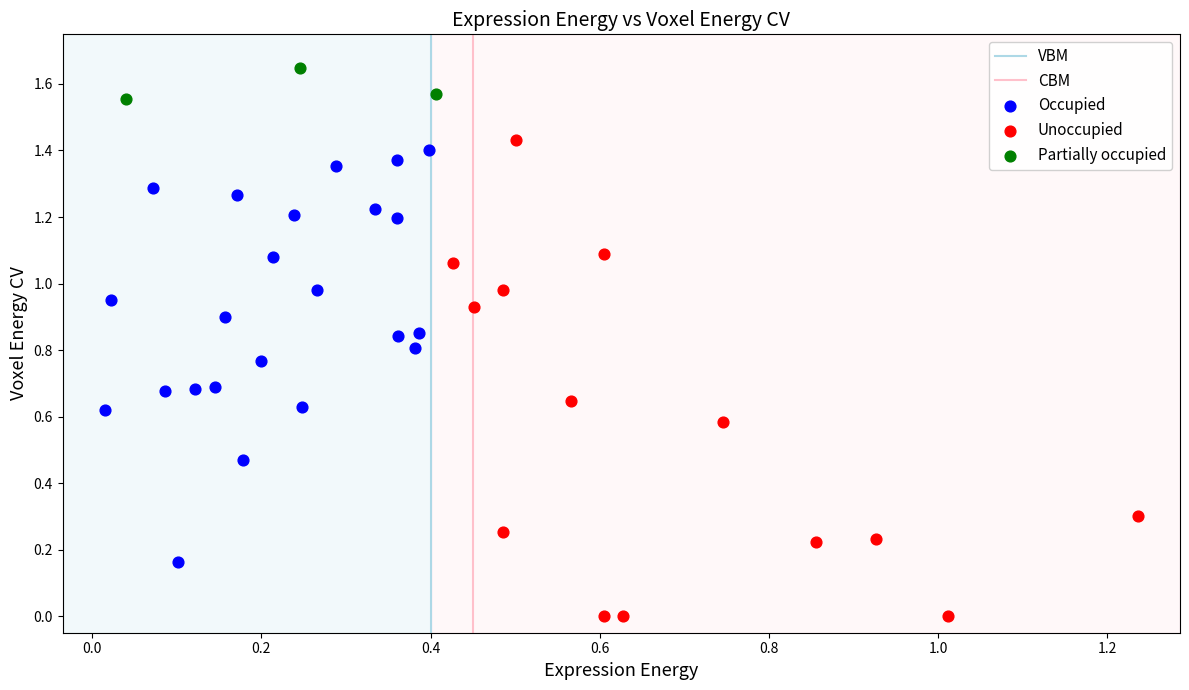

Which series has the largest Y range (max minus min)?

Unoccupied